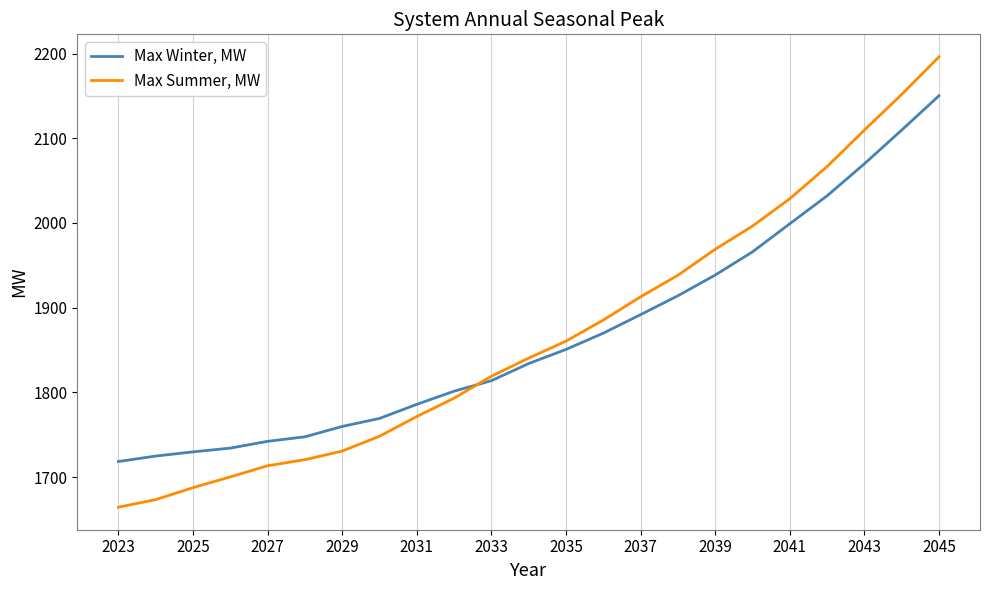

What is the difference between the maximum and minimum values in the Max Winter, MW series?

431.9